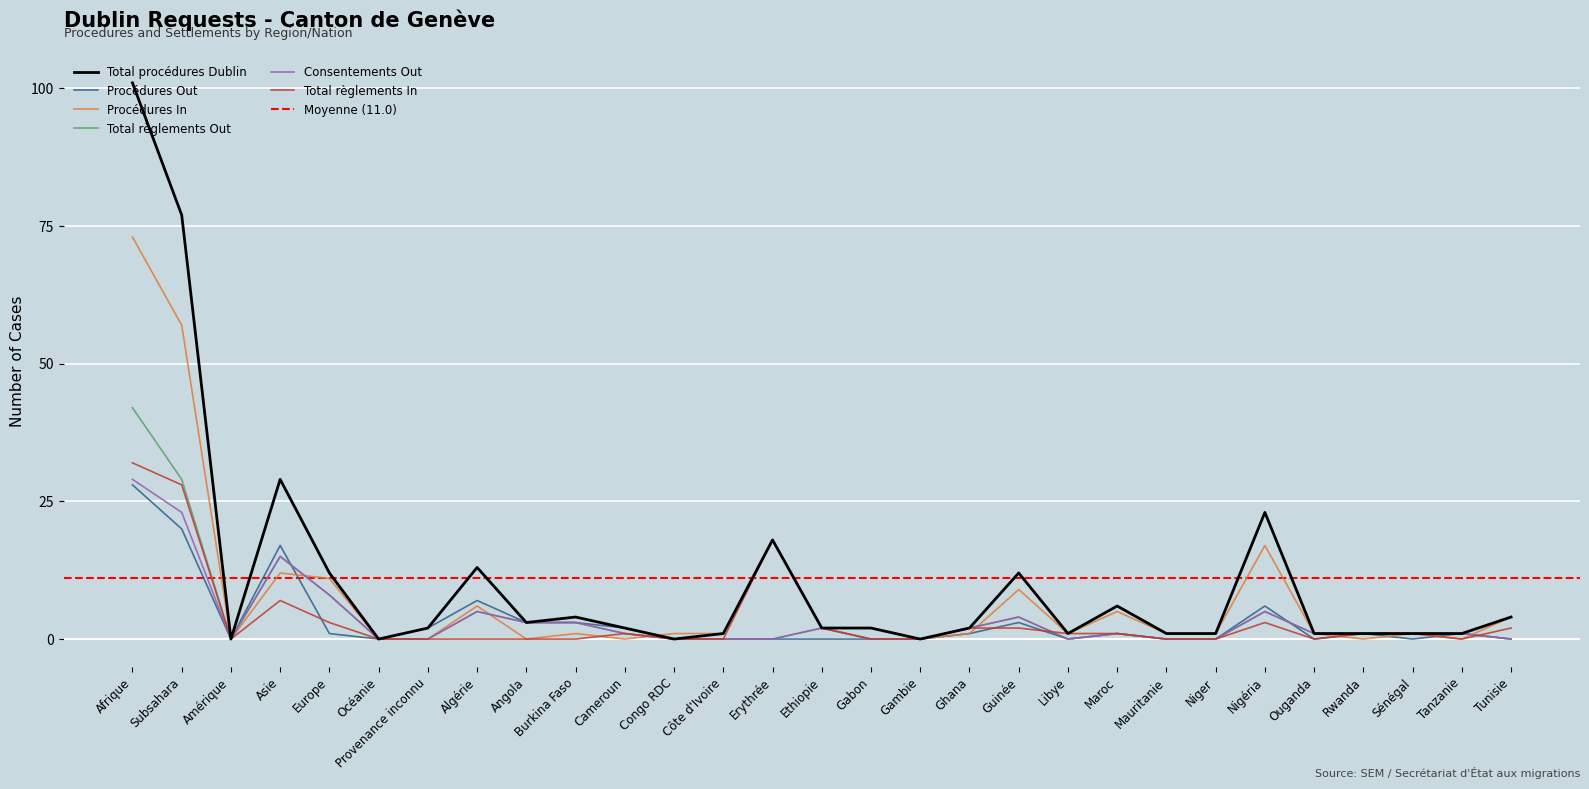

Reading left to right, transcribe all the data shown in this chart.

Total procédures Dublin: 101	77	0	29	12	0	2	13	3	4	2	0	1	18	2	2	0	2	12	1	6	1	1	23	1	1	1	1	4
Procédures Out: 28	20	0	17	1	0	2	7	3	3	2	0	0	0	0	0	0	1	3	0	1	0	0	6	0	1	0	1	0
Procédures In: 73	57	0	12	11	0	0	6	0	1	0	1	1	18	2	2	0	1	9	1	5	1	1	17	1	0	1	0	4
Total règlements Out: 42	29	0	15	8	0	0	5	3	3	1	0	0	0	2	0	0	2	4	0	1	0	0	5	1	1	1	1	0
Consentements Out: 29	23	0	15	8	0	0	5	3	3	1	0	0	0	2	0	0	2	4	0	1	0	0	5	1	1	1	1	0
Total règlements In: 32	28	0	7	3	0	0	0	0	0	1	0	0	18	2	0	0	2	2	1	1	0	0	3	0	1	1	0	2